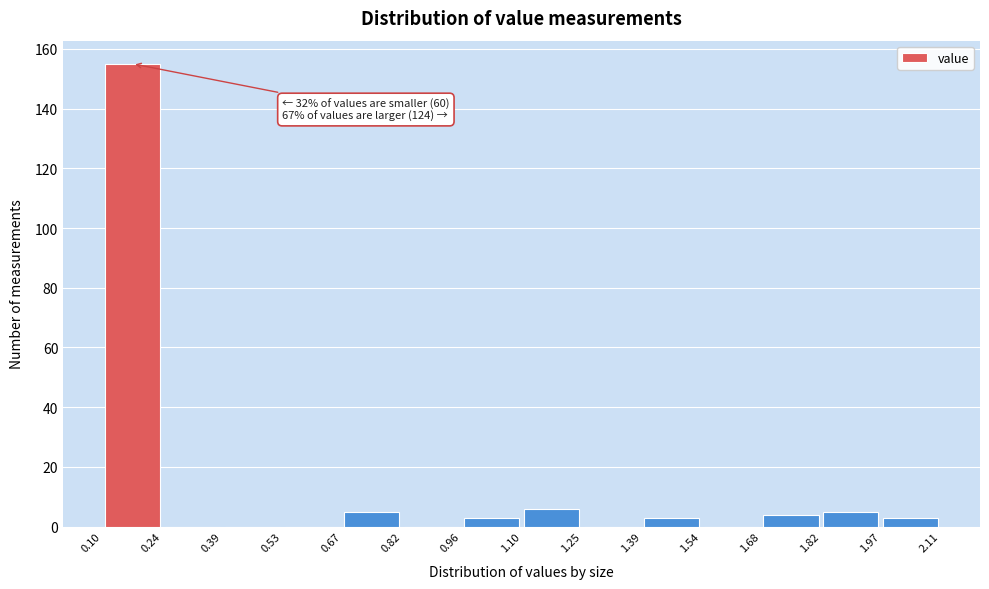

Over which range of the x-axis is the bar tallest?

0.10 to 0.24